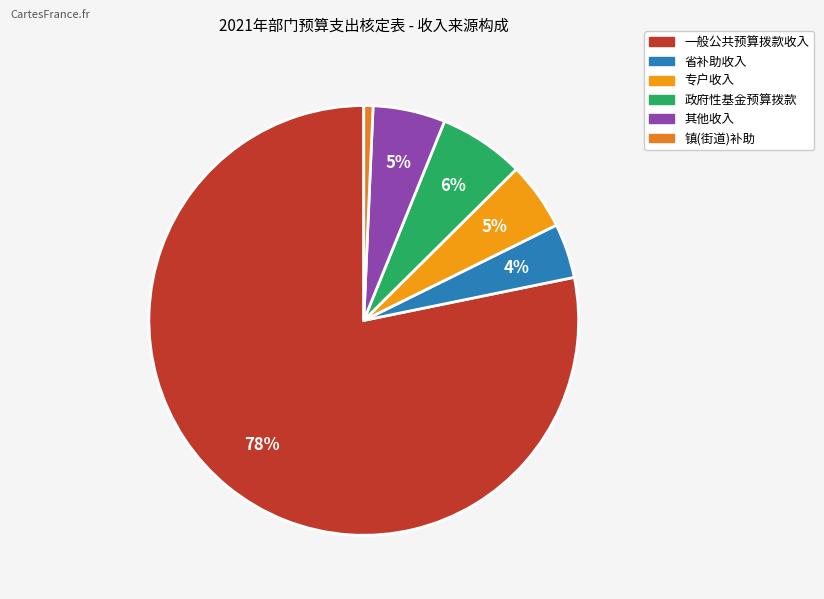

Is there a majority slice in this chart?

Yes